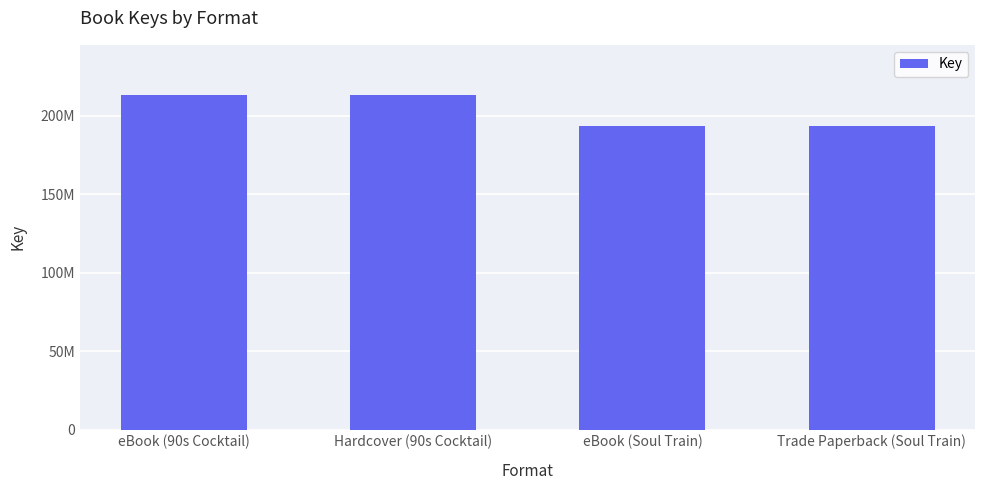

What is the value of the 2nd bar from the left?

213330289